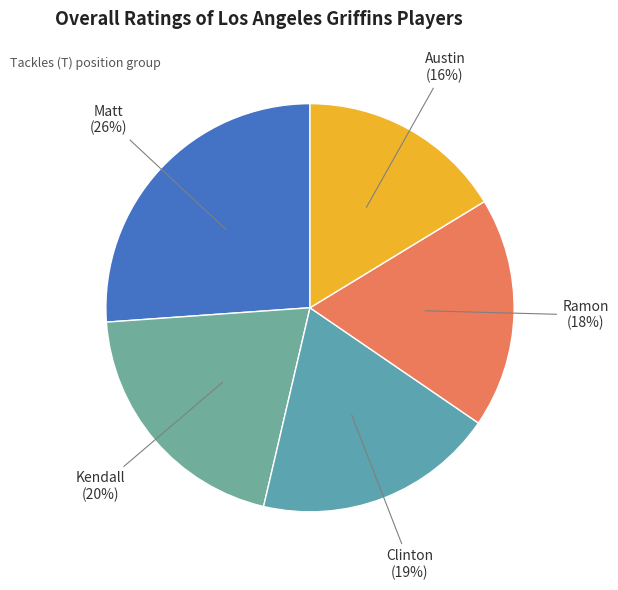

To the nearest percent, what portion does Matt represent?

26%